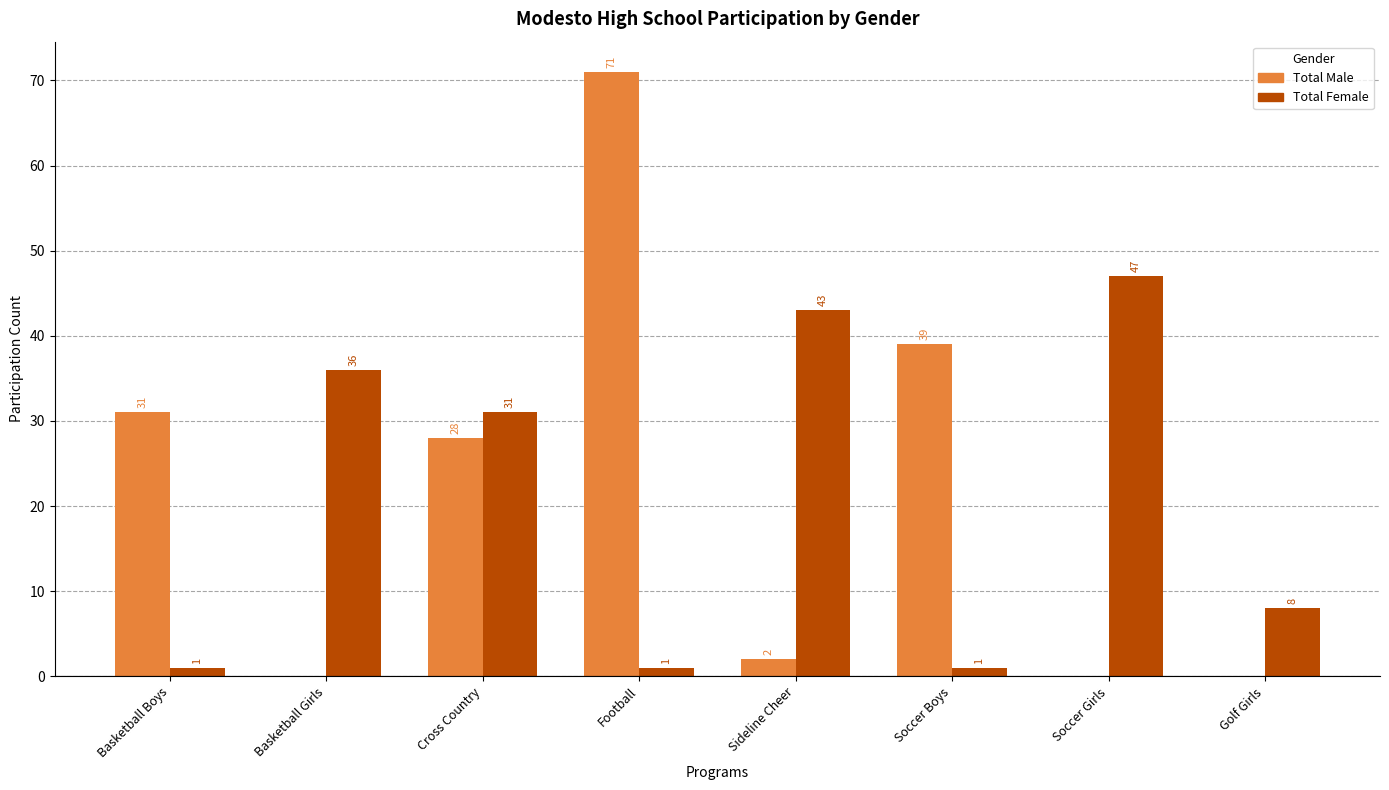

At which label is Total Female closest to 24?

Cross Country